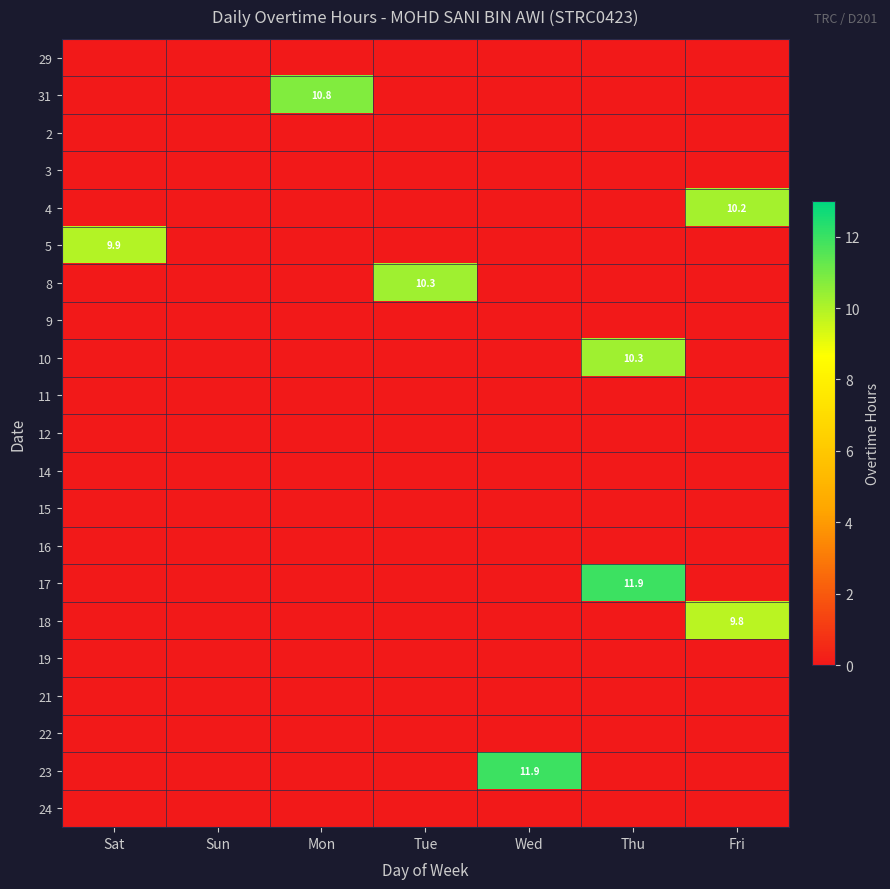

What is the difference between the highest and lowest values at Sat?

9.9